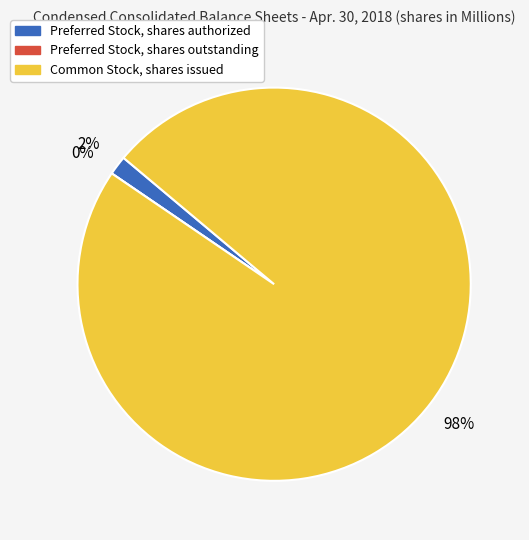

What is the largest slice in the pie chart?

Common Stock, shares issued